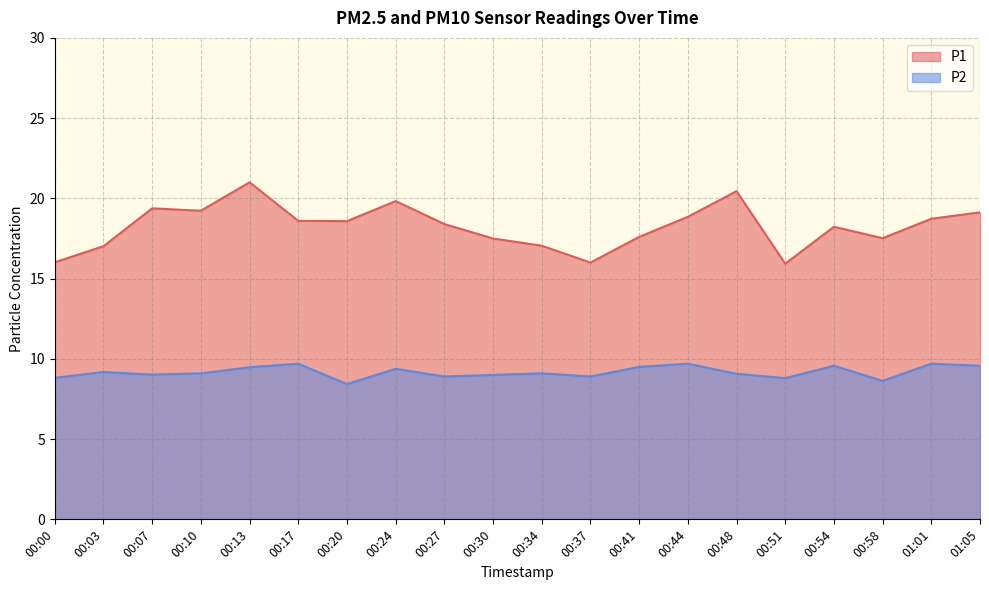

True or false: P2 and P1 cross at least once.

False